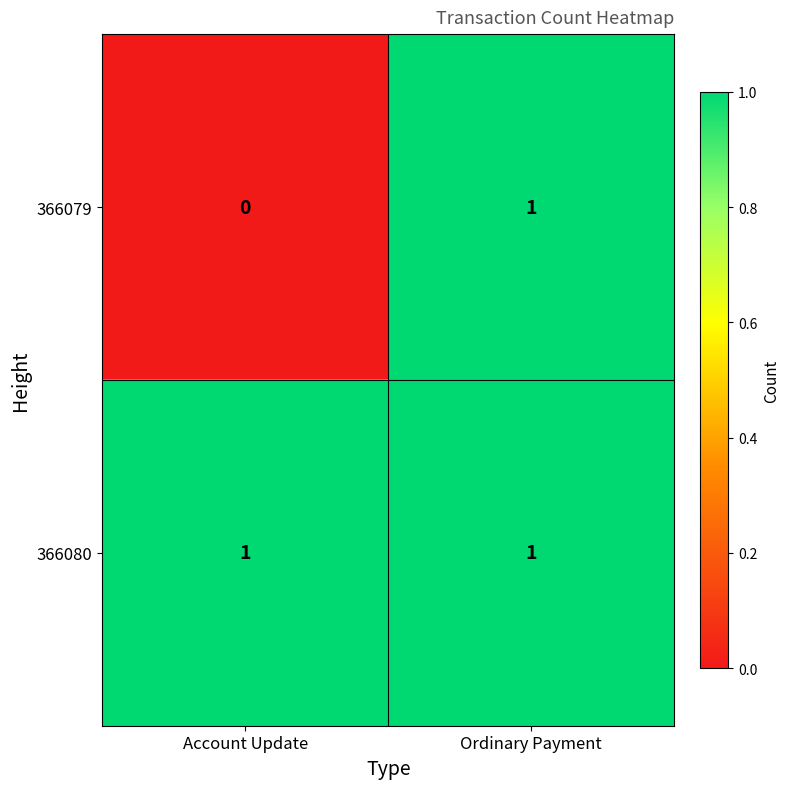

How many distinct data groups are displayed?

2